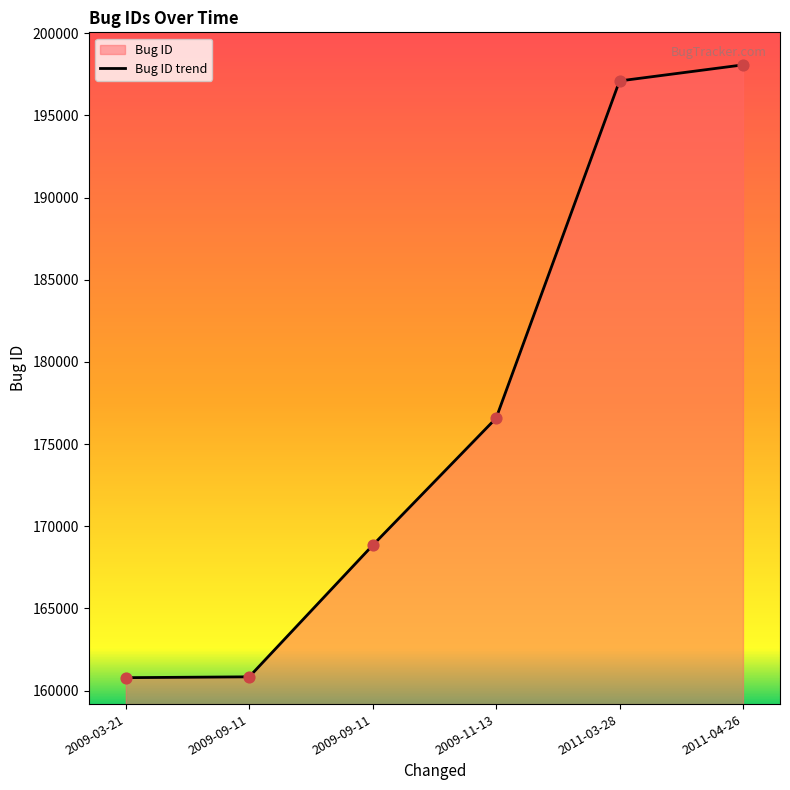

What is the change in value from 2009-03-21 to 2009-09-11?

+51